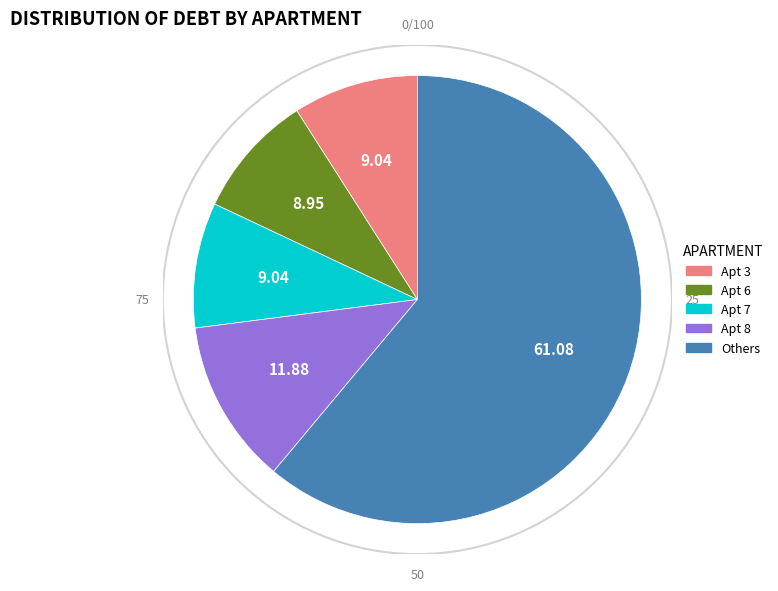

Does Others account for over 50% of the chart?

Yes